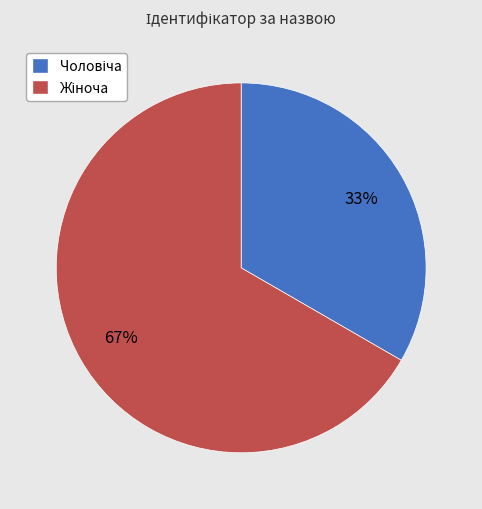

Is there any slice that represents more than half of the pie?

Yes